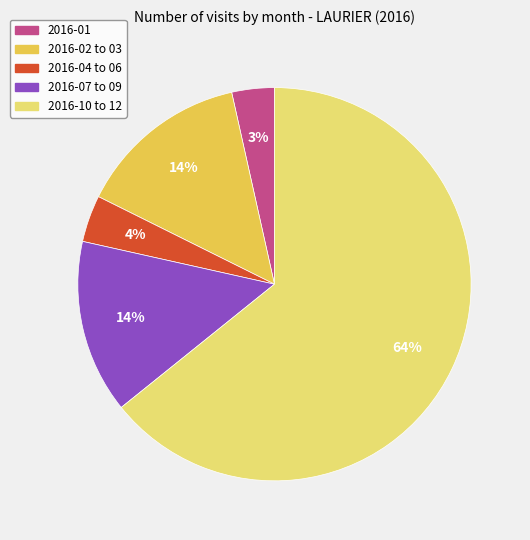

To the nearest percent, what is the average slice percentage?

20%